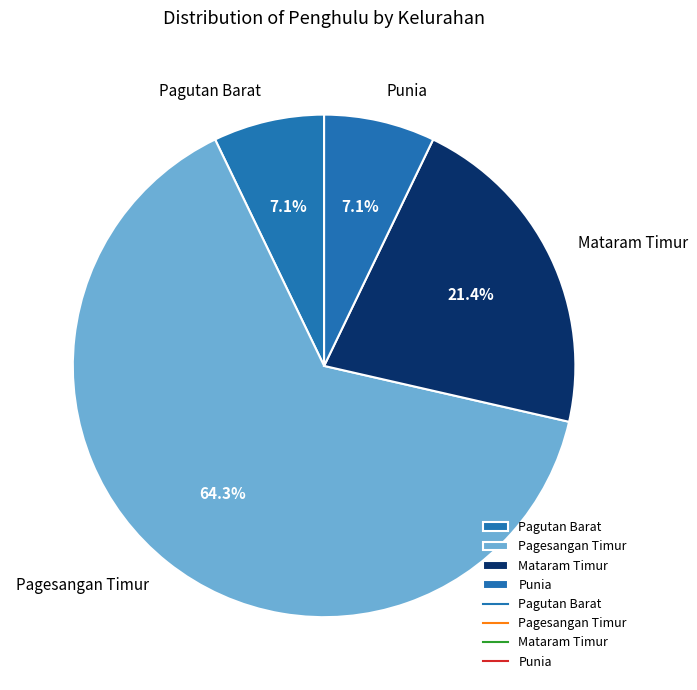

Count the number of slices in the pie.

4